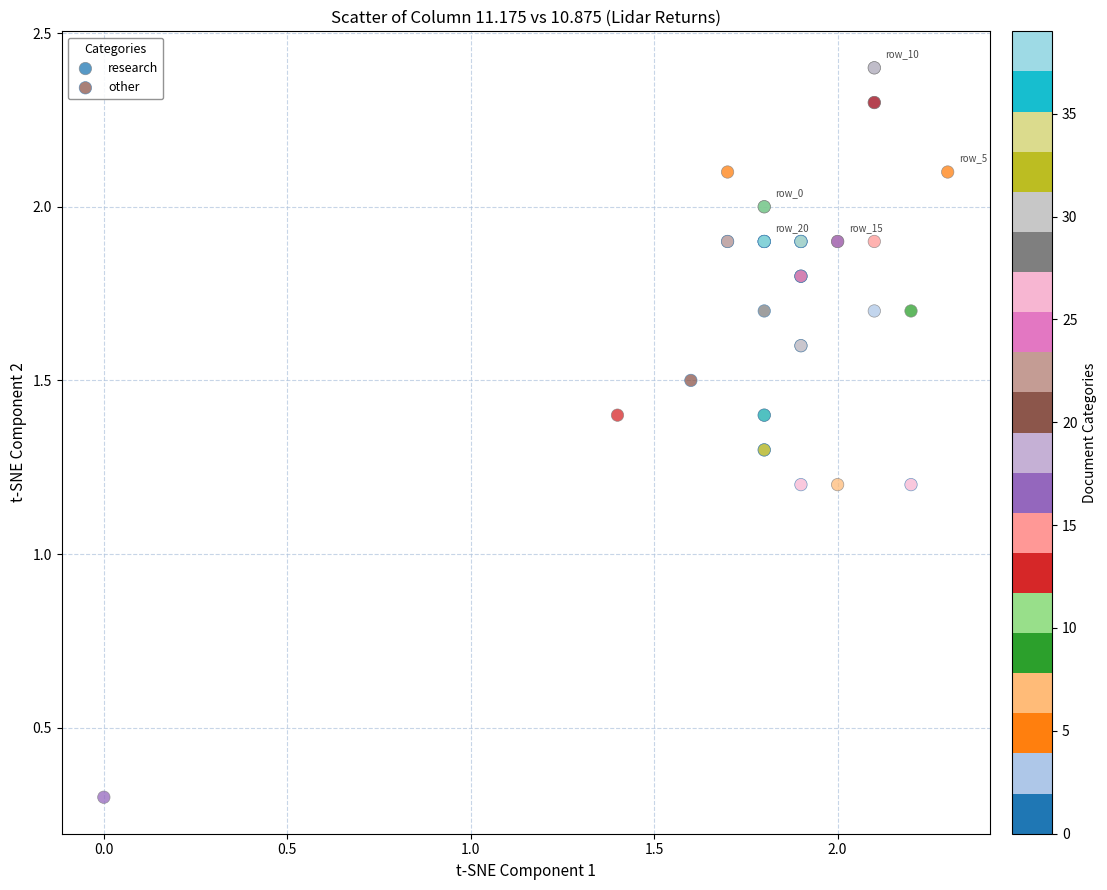

Which series has the largest Y range (max minus min)?

research